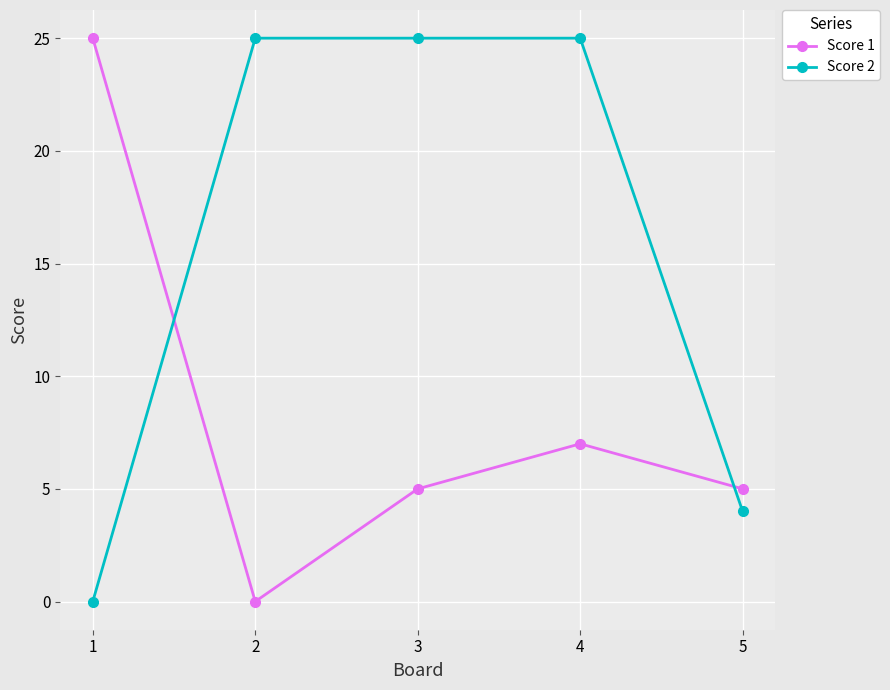

At which label does Score 1 reach its peak?

1